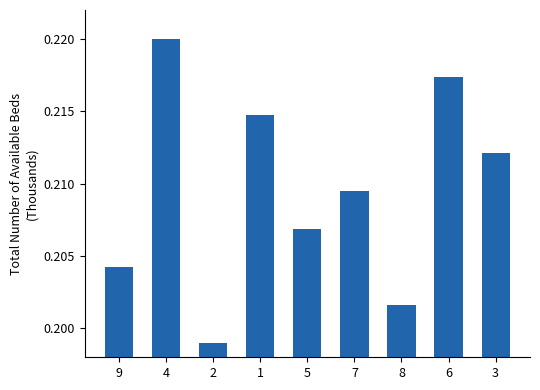

How many values are between 0 and 1?

9